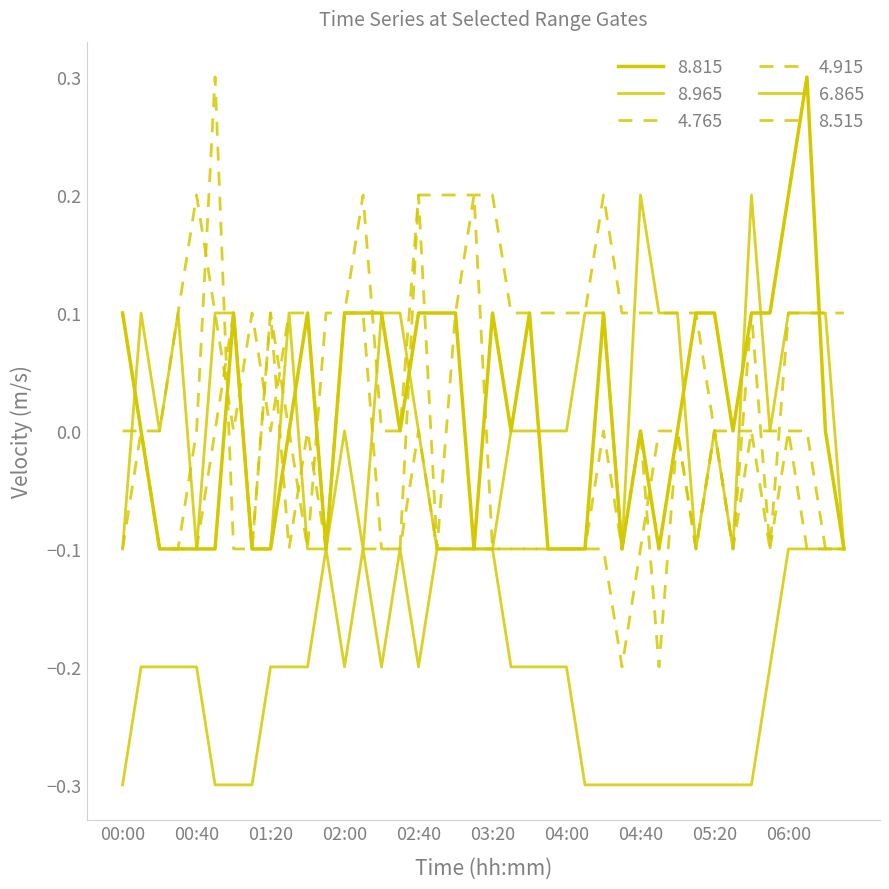

Rank the categories by 8.815 value from highest to lowest.

06:10, 06:00, 00:00, 01:00, 01:40, 02:00, 02:10, 02:20, 02:40, 02:50, 03:00, 03:20, 03:40, 04:20, 05:10, 05:20, 05:40, 05:50, 00:10, 01:30, 02:30, 03:30, 04:40, 05:00, 05:30, 06:20, 00:20, 00:30, 00:40, 00:50, 01:10, 01:20, 01:50, 03:10, 03:50, 04:00, 04:10, 04:30, 04:50, 06:30